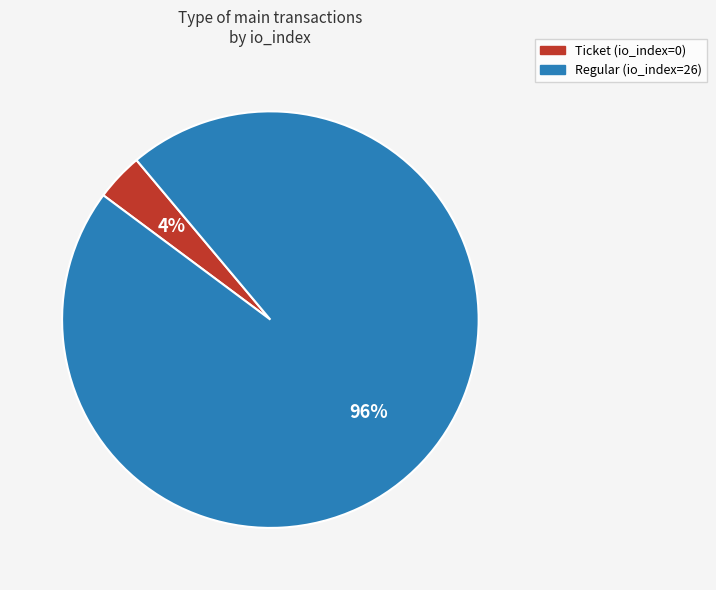

What is the largest slice in the pie chart?

Regular (io_index=26)